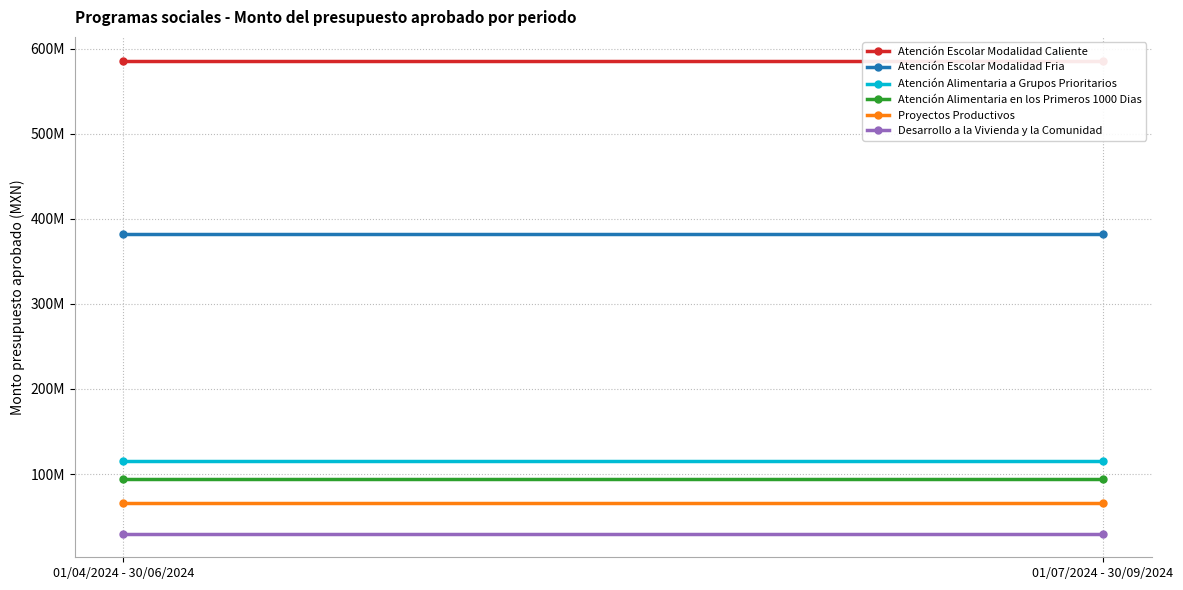

Reading left to right, what are all the values shown in this chart?

Atención Escolar Modalidad Caliente: 01/04/2024 - 30/06/2024=586036866.5	01/07/2024 - 30/09/2024=586036866.5
Atención Escolar Modalidad Fria: 01/04/2024 - 30/06/2024=382213109.1	01/07/2024 - 30/09/2024=382213109.1
Atención Alimentaria a Grupos Prioritarios: 01/04/2024 - 30/06/2024=115024576.9	01/07/2024 - 30/09/2024=115024576.9
Atención Alimentaria en los Primeros 1000 Dias: 01/04/2024 - 30/06/2024=94192213.5	01/07/2024 - 30/09/2024=94192213.5
Proyectos Productivos: 01/04/2024 - 30/06/2024=66000000.0	01/07/2024 - 30/09/2024=66000000.0
Desarrollo a la Vivienda y la Comunidad: 01/04/2024 - 30/06/2024=30000000.0	01/07/2024 - 30/09/2024=30000000.0